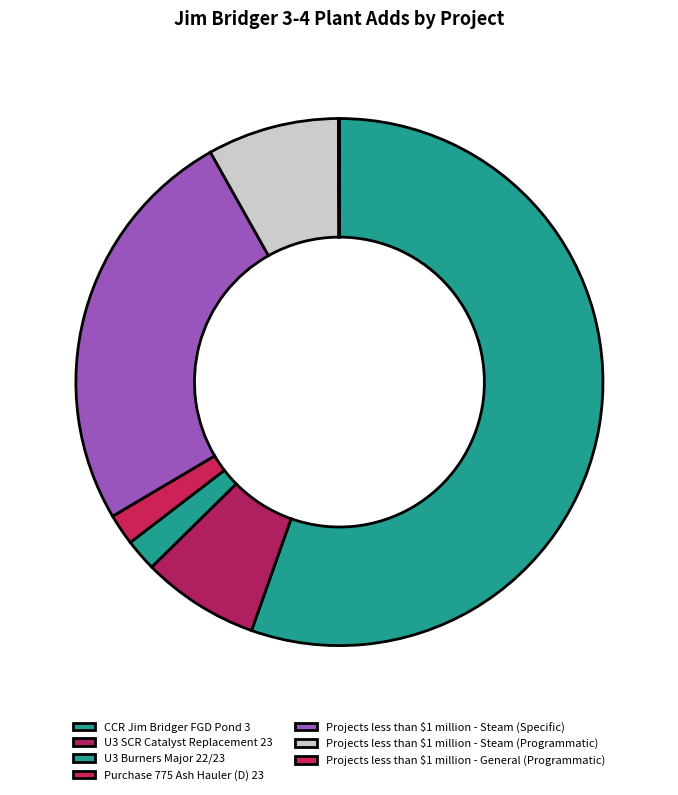

What percentage do Purchase 775 Ash Hauler (D) 23 and Projects less than $1 million - General (Programmatic) together represent?

2.0%